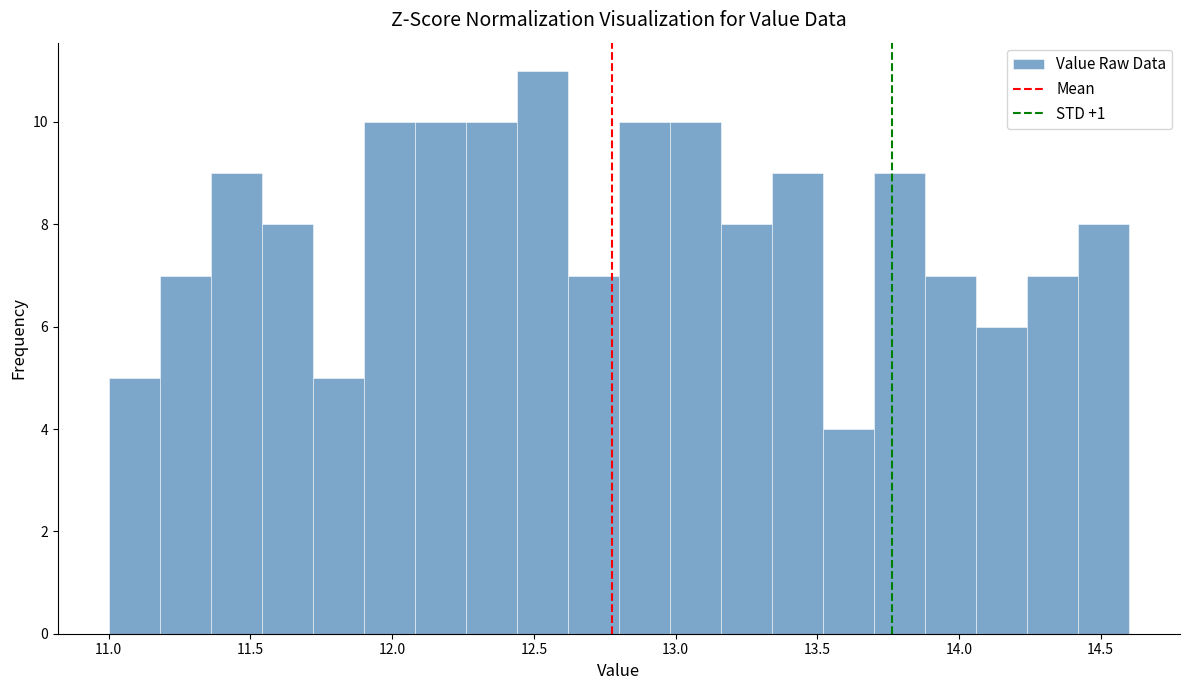

Around what value on the x-axis is the tallest bar? Give the approximate position of its centre, as read against the axis.

12.55